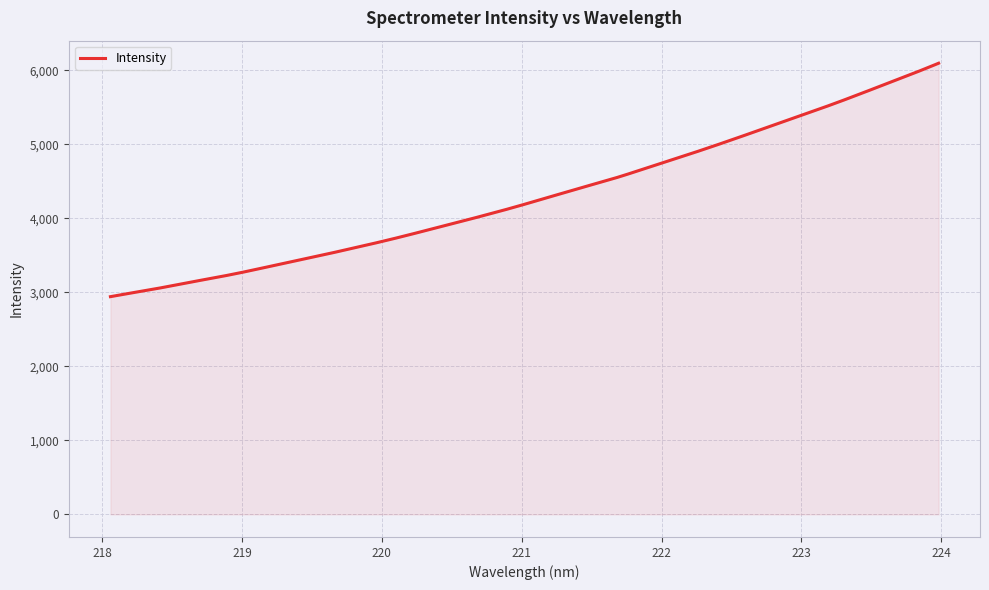

What is the maximum value shown in the chart?

6094.0